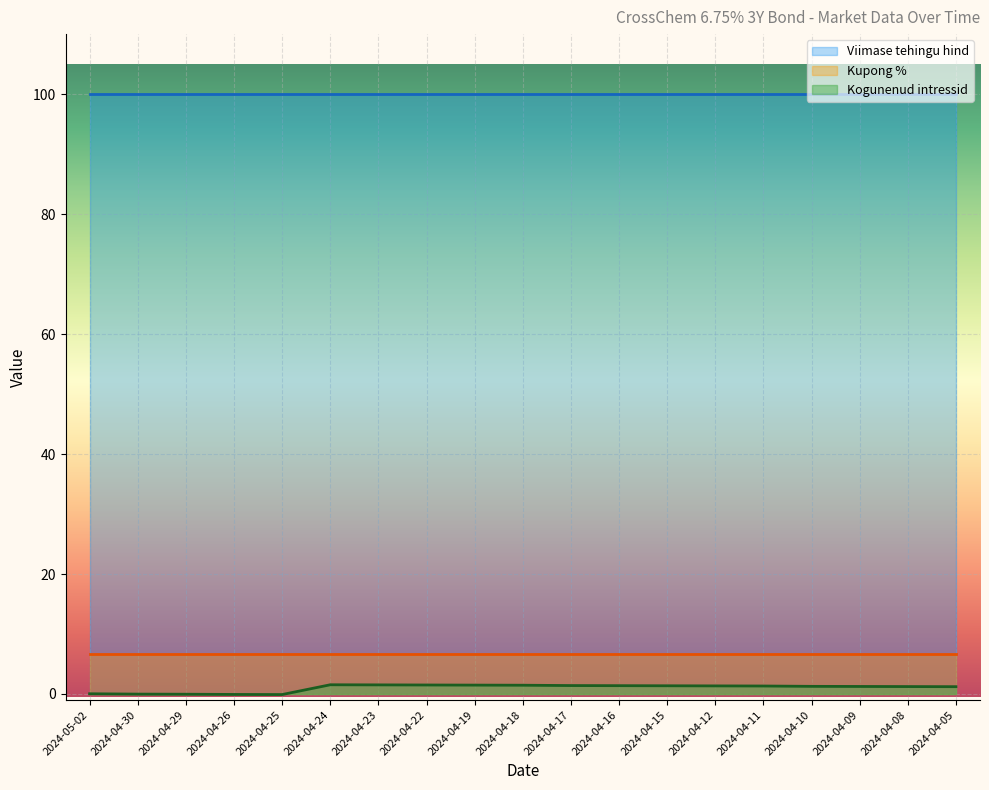

Does the chart display data point markers on the line(s)?

No